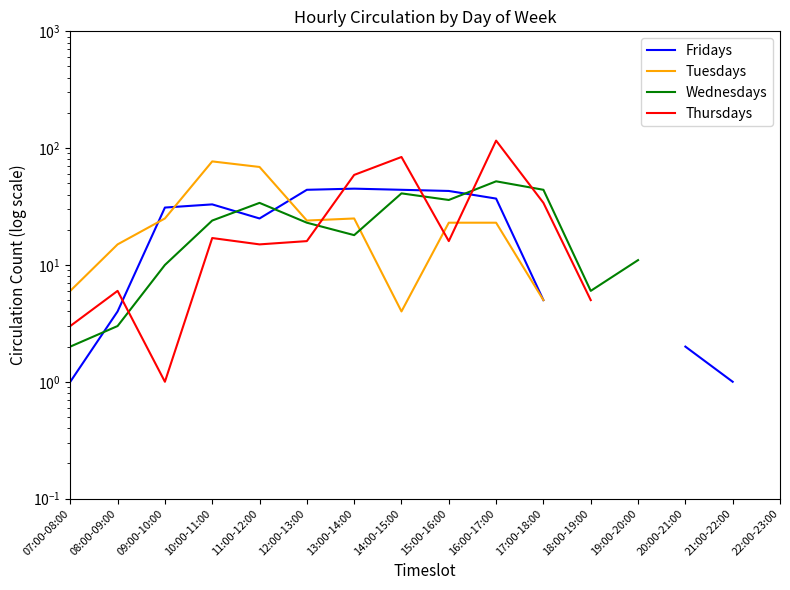

What position from the right is 15:00-16:00?

8